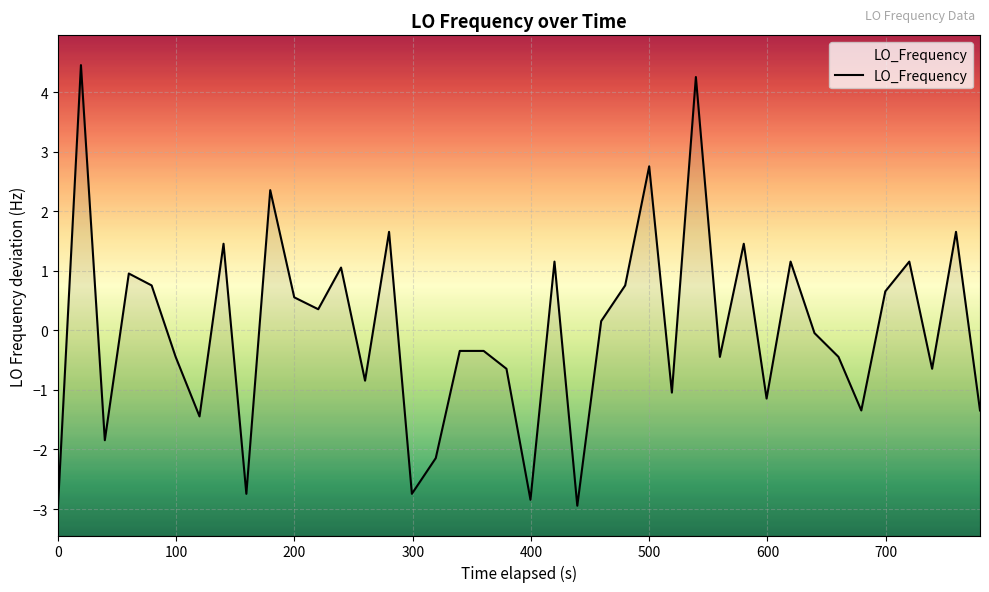

What is the value of the 22nd point from the left?

1.2